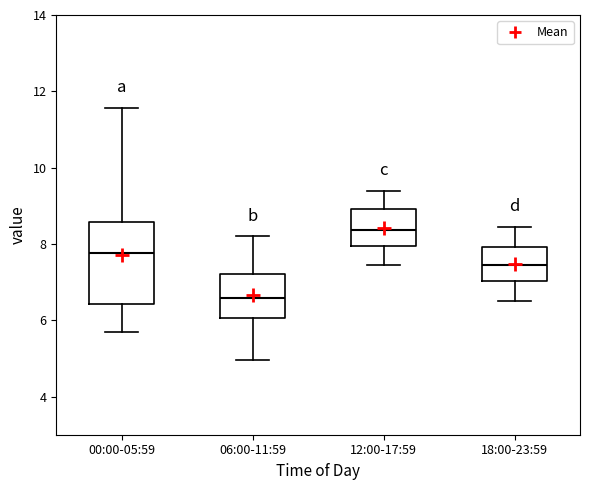

Which box has the lowest median line?

06:00-11:59